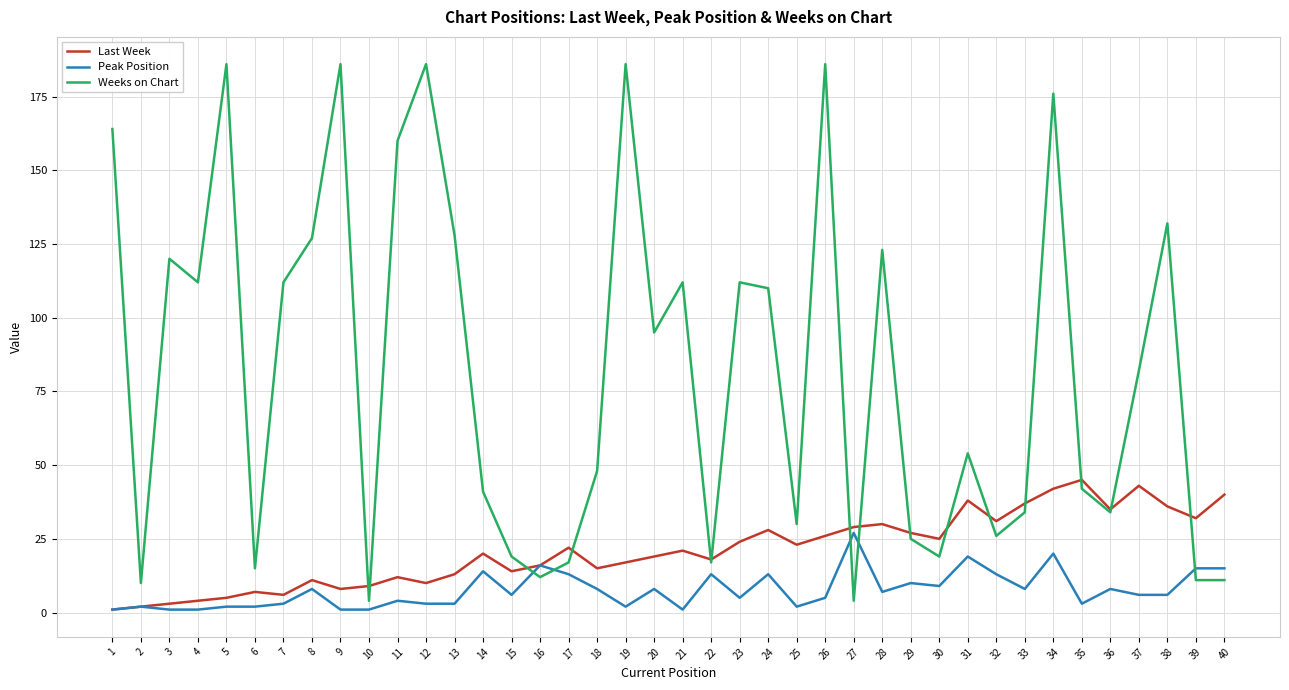

Which series has the widest spread of values?

Weeks on Chart